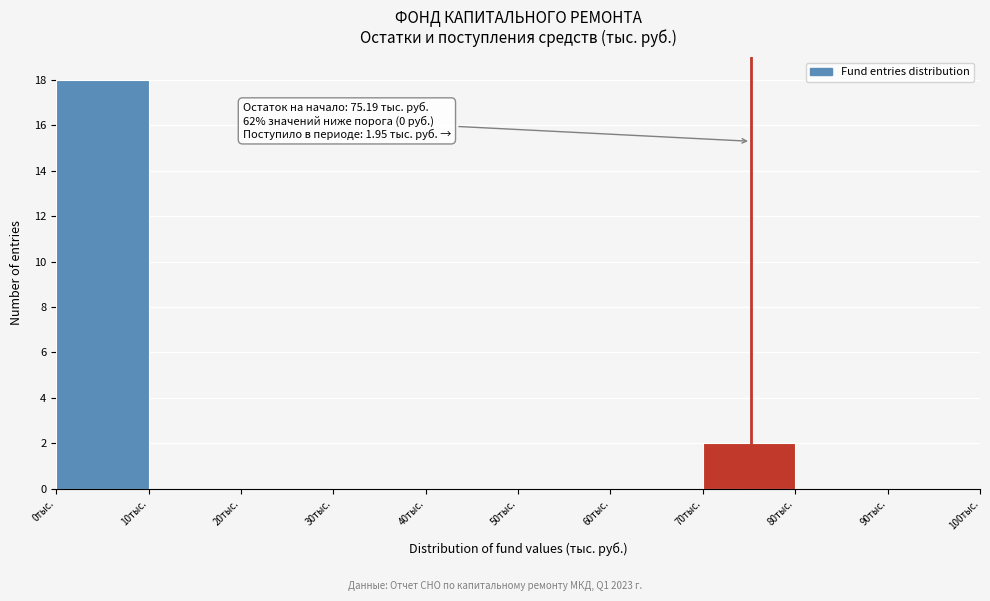

Which range on the x-axis has the tallest bar?

0 to 10